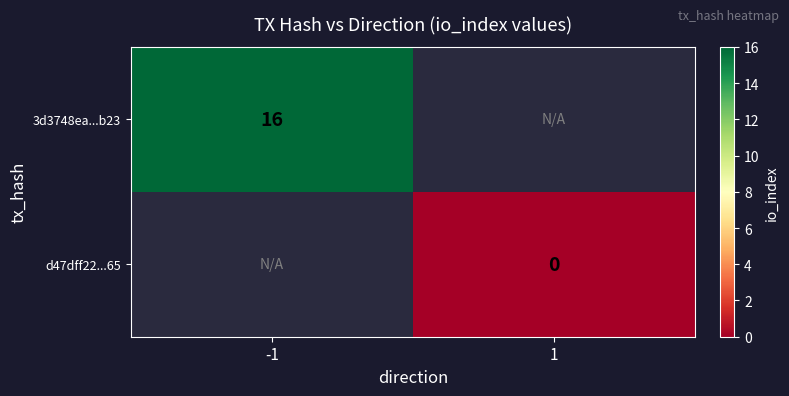

Is it true that 3d3748ea...b23 equals 16 at -1?

True